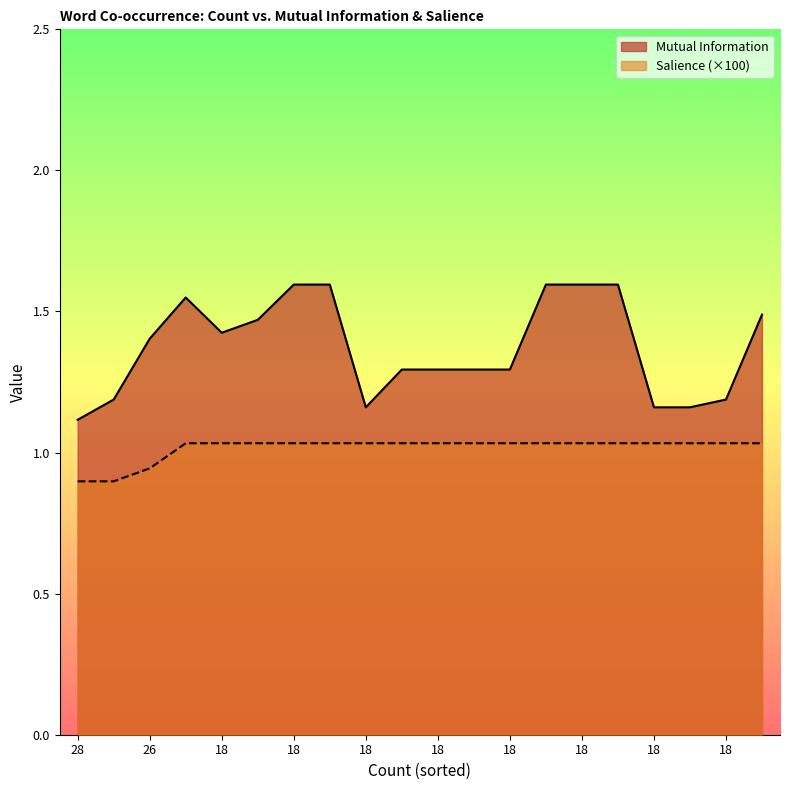

What is the value of the Salience point at the 16th from the left?

1.0